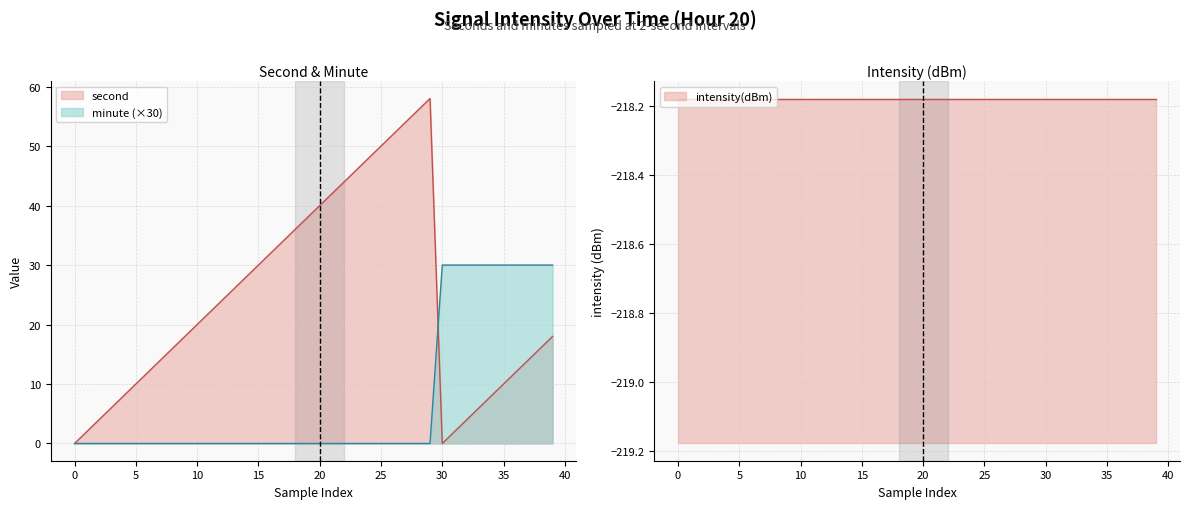

At which label is second closest to 29?

14